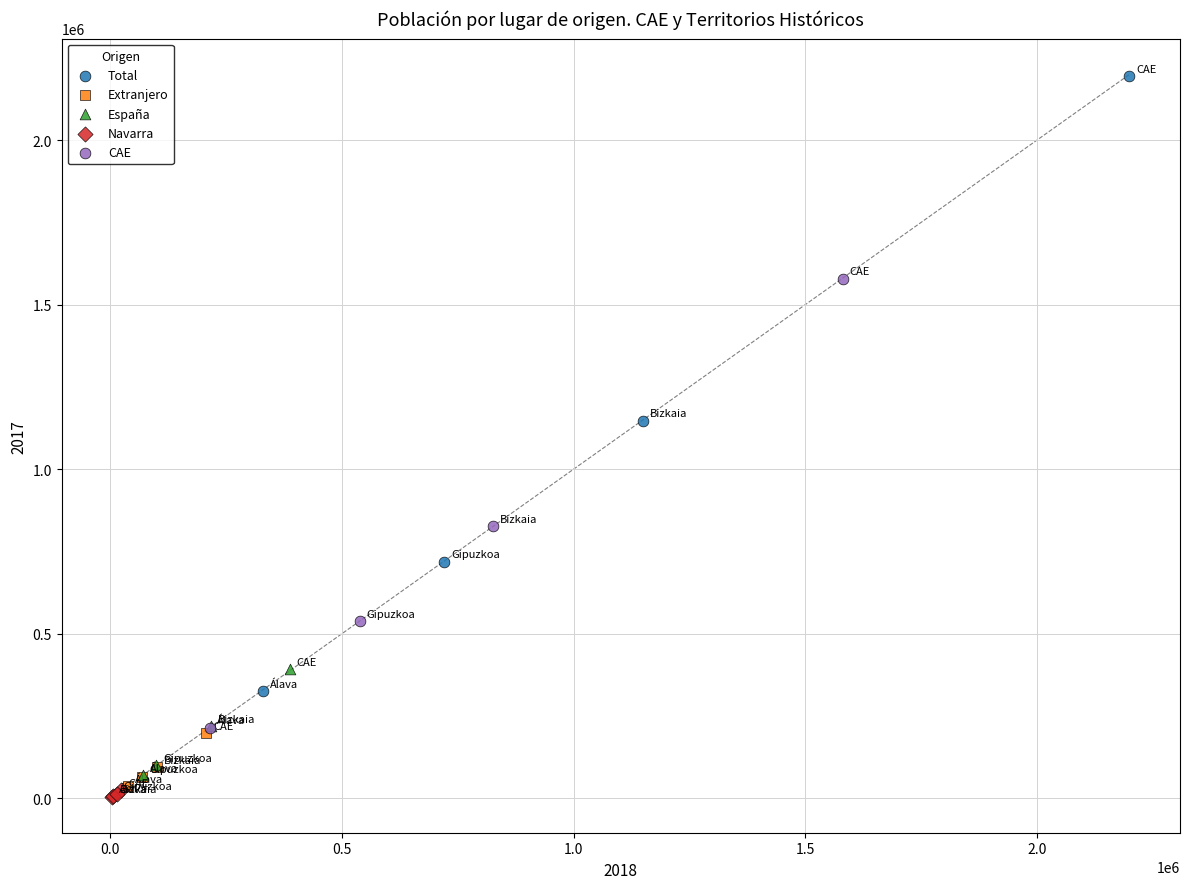

Which series has the widest spread of Y values?

Total